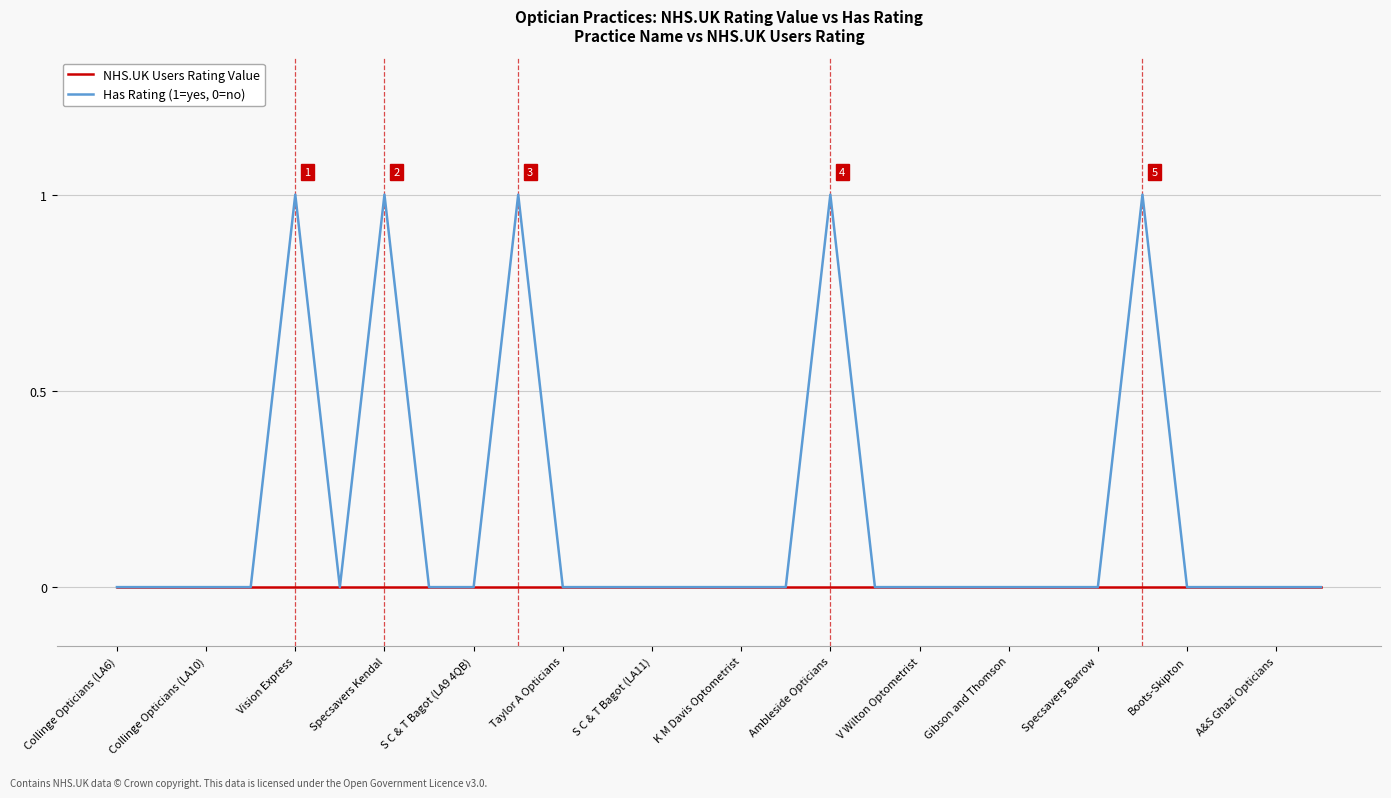

Rank the series by their average value, from lowest to highest.

NHS.UK Users Rating Value, Has Rating (1=yes, 0=no)